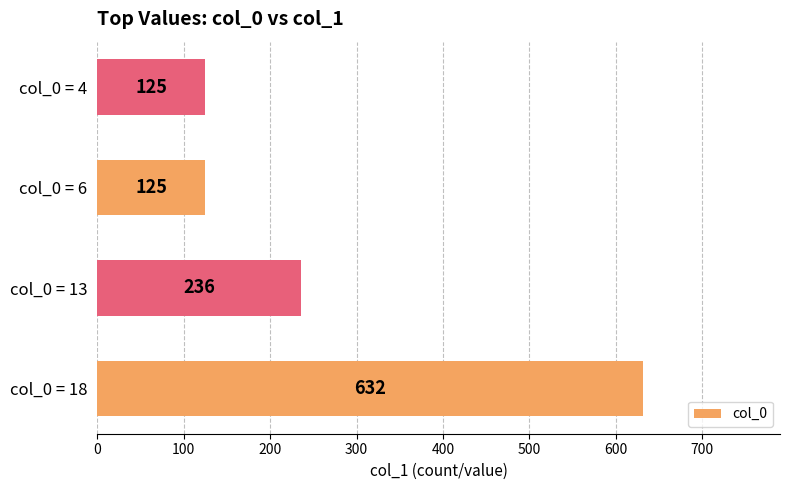

Is it true that the value at col_0 = 6 is 125?

True